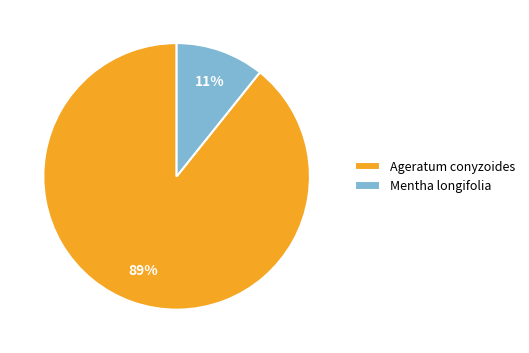

Rank the categories by value from lowest to highest.

Mentha longifolia, Ageratum conyzoides